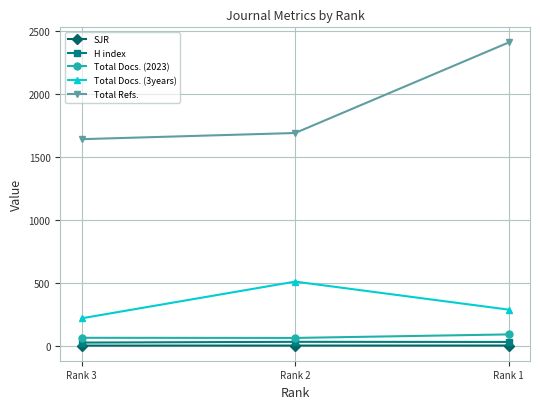

What is the value of the Total Docs. (3years) point at the 1st from the left?

217.0